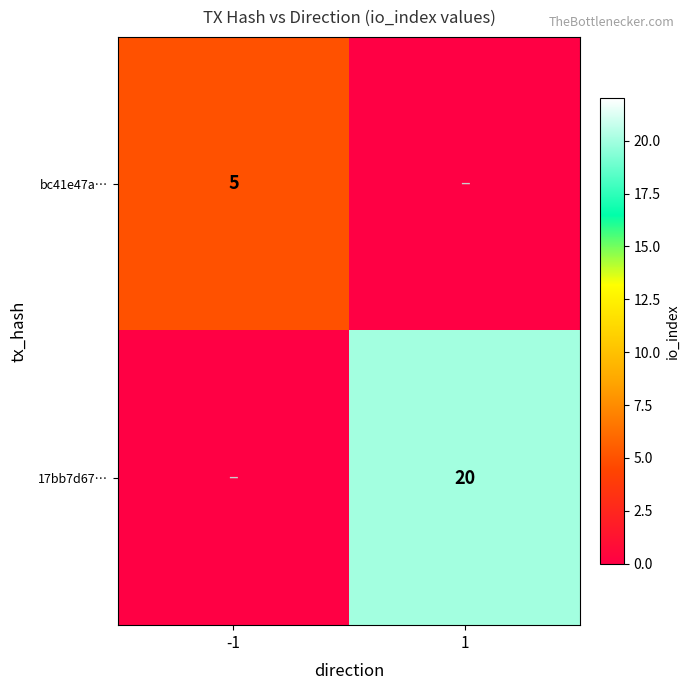

Between -1 and 1, which is larger?

-1